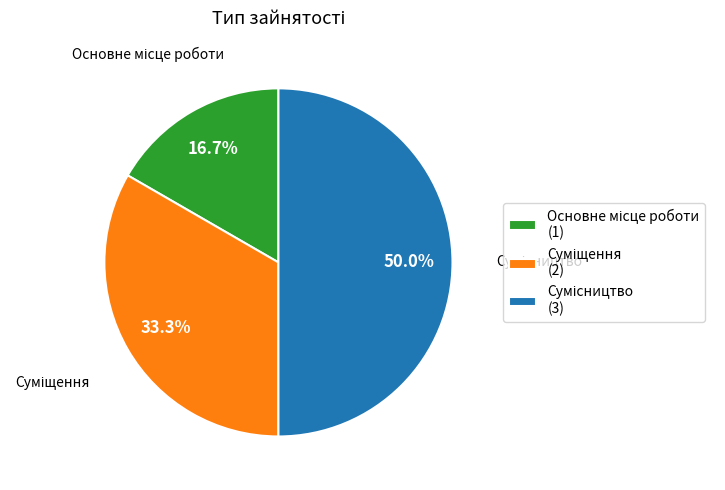

Do Суміщення and Сумісництво together represent more than half of the pie?

Yes